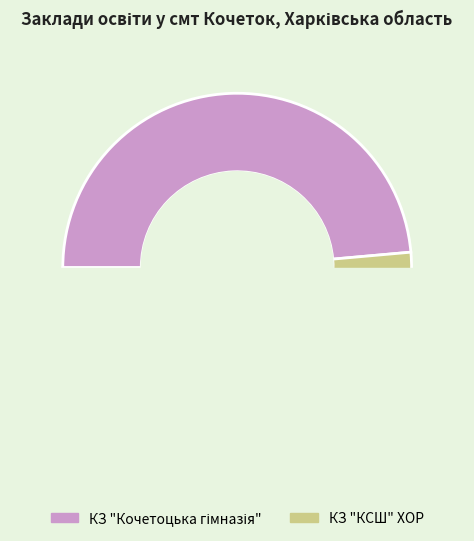

How many segments does this pie chart have?

2